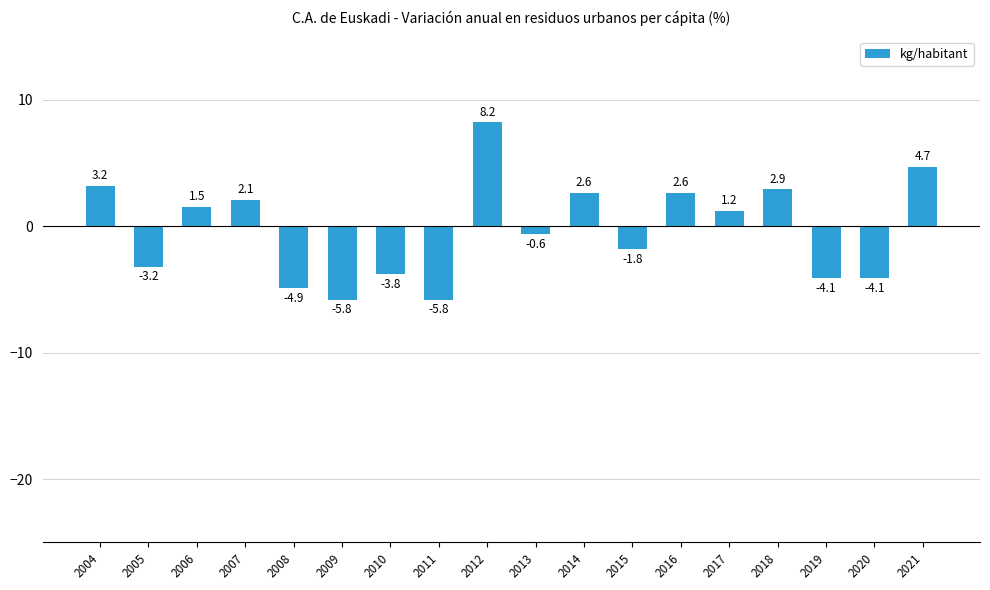

What is the minimum value shown in the chart?

-5.8